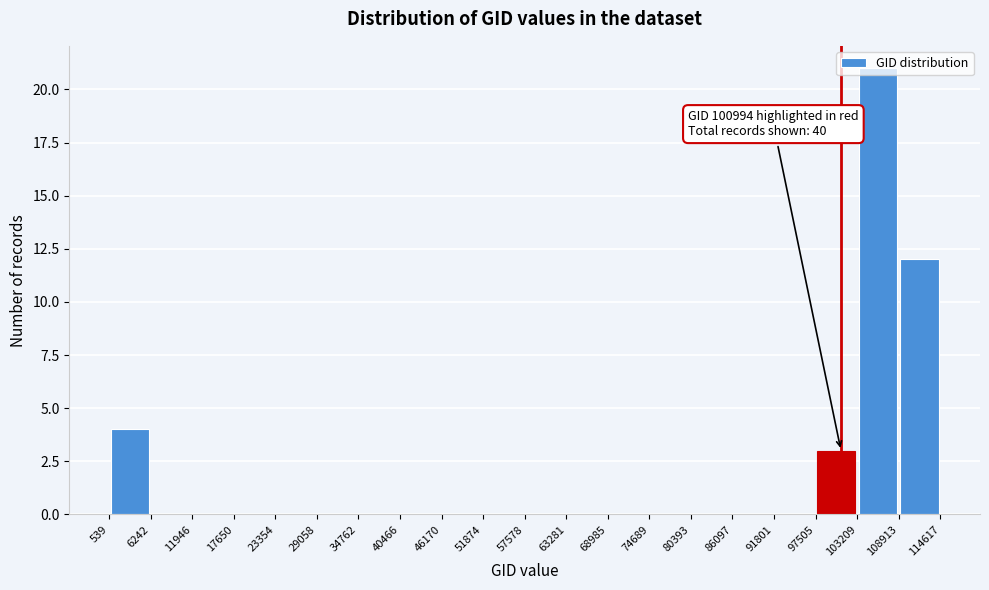

Over which range of the x-axis is the bar tallest?

103209 to 108913